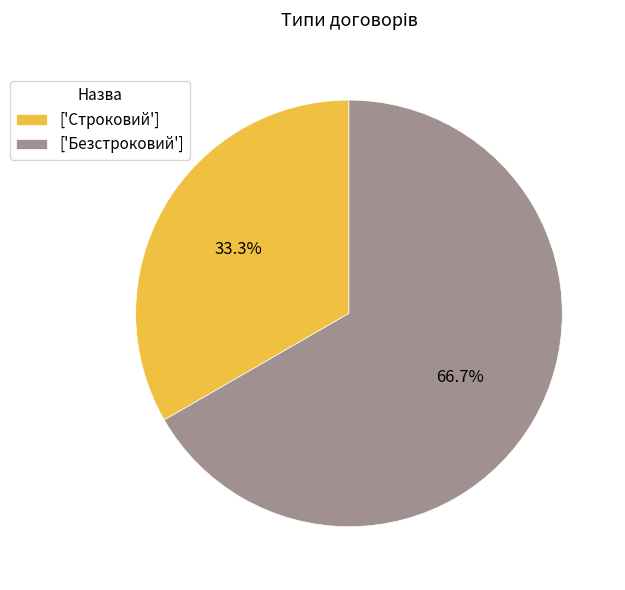

Which slice is the largest?

['Безстроковий']